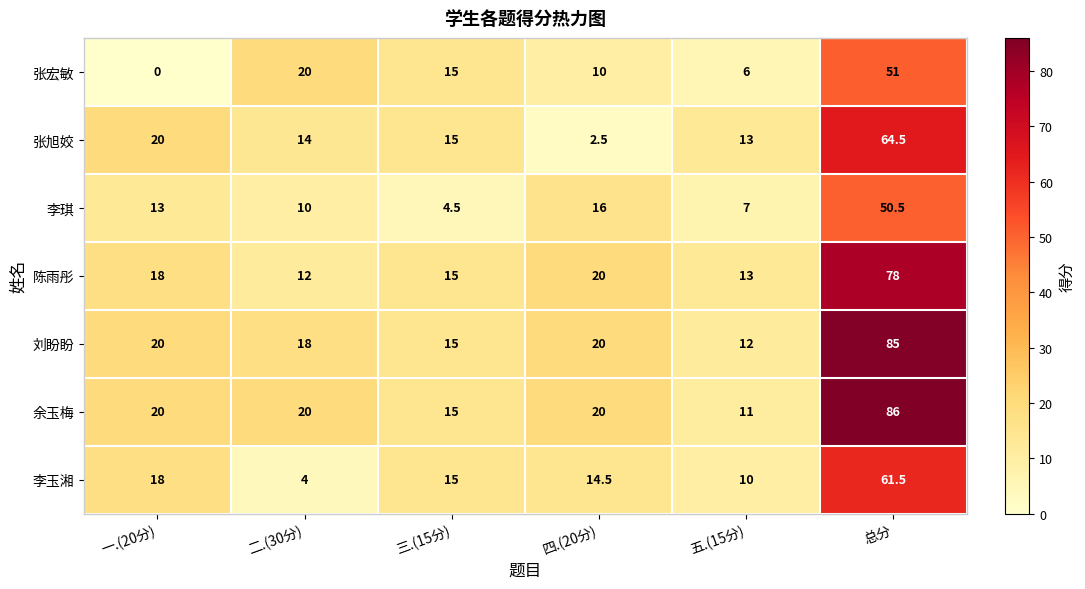

What is the spread (max minus min) of values at 四.(20分)?

17.5